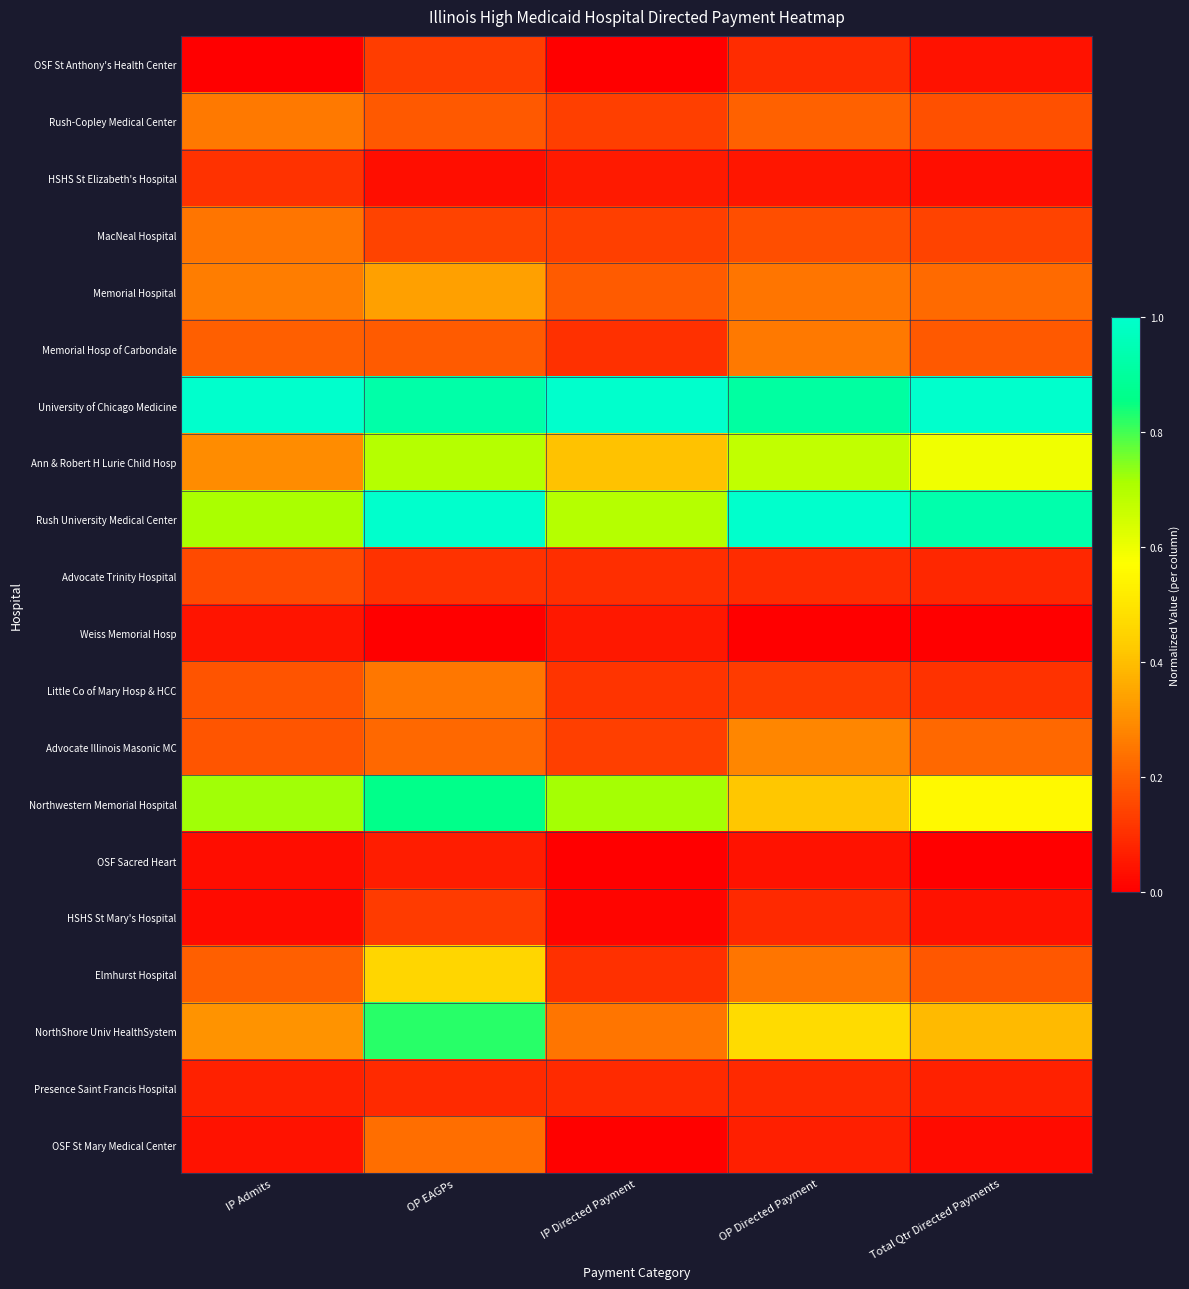

Between Total Qtr Directed Payments and IP Admits, which is larger?

Total Qtr Directed Payments